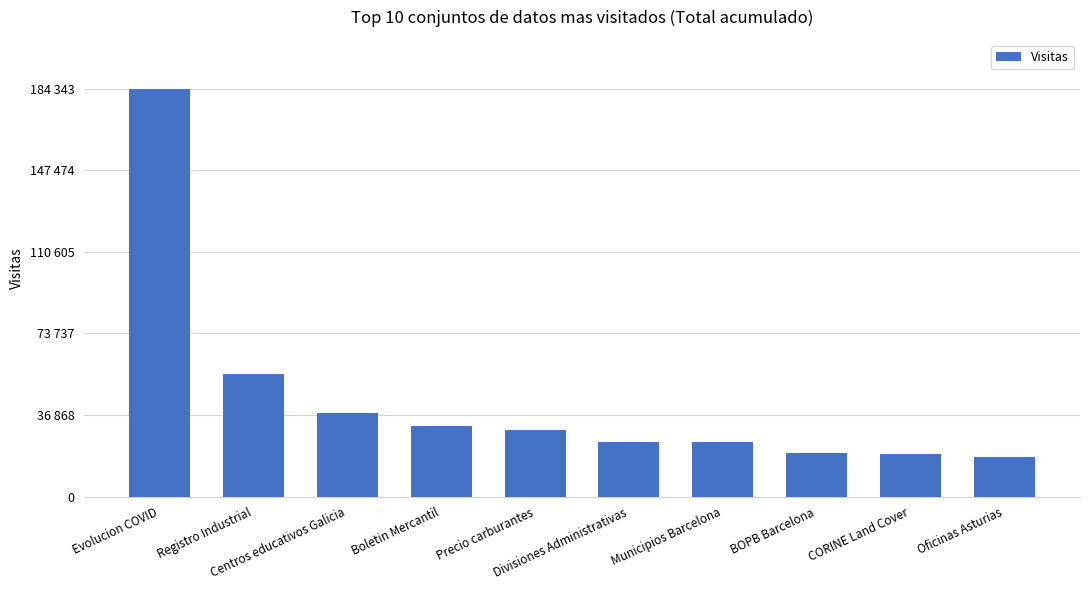

Which has a higher value, Oficinas Asturias or Evolucion COVID?

Evolucion COVID